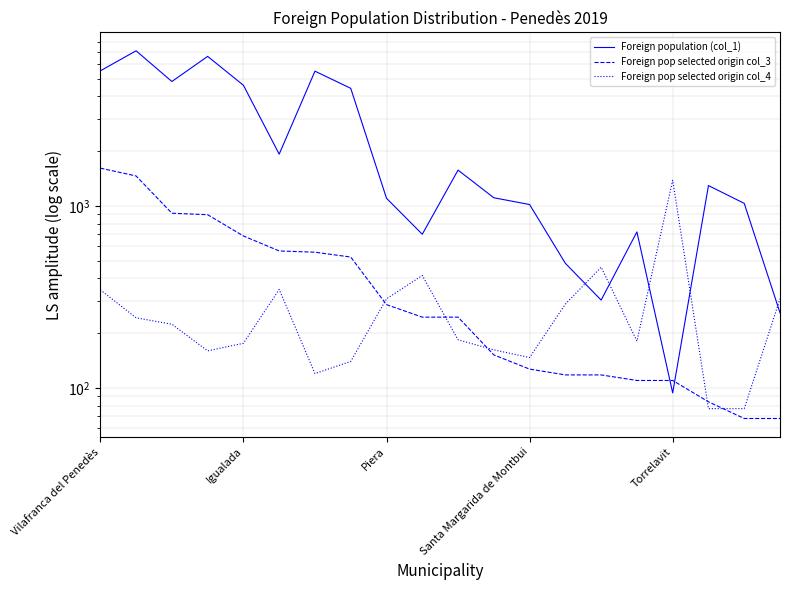

What is the value of the Foreign pop selected origin col_4 point at the 13th from the left?

147